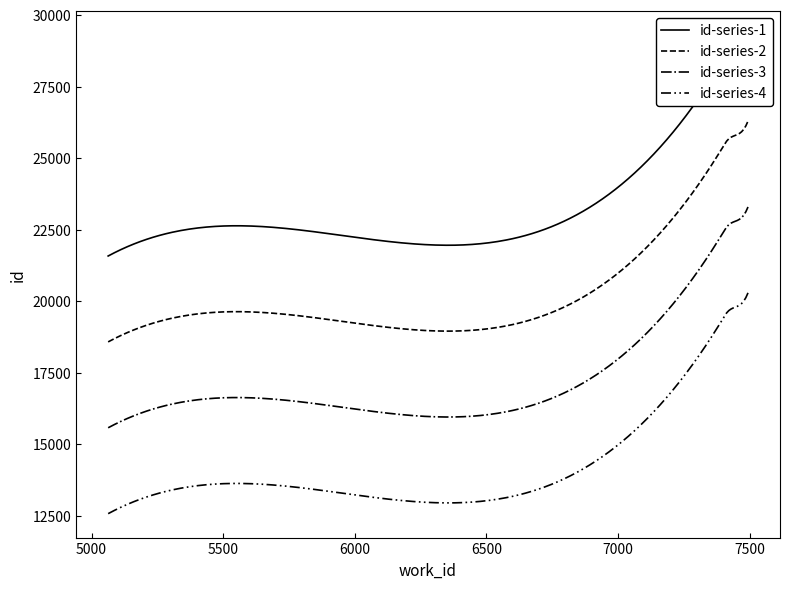

Which label corresponds to the smallest value in the chart?

5063